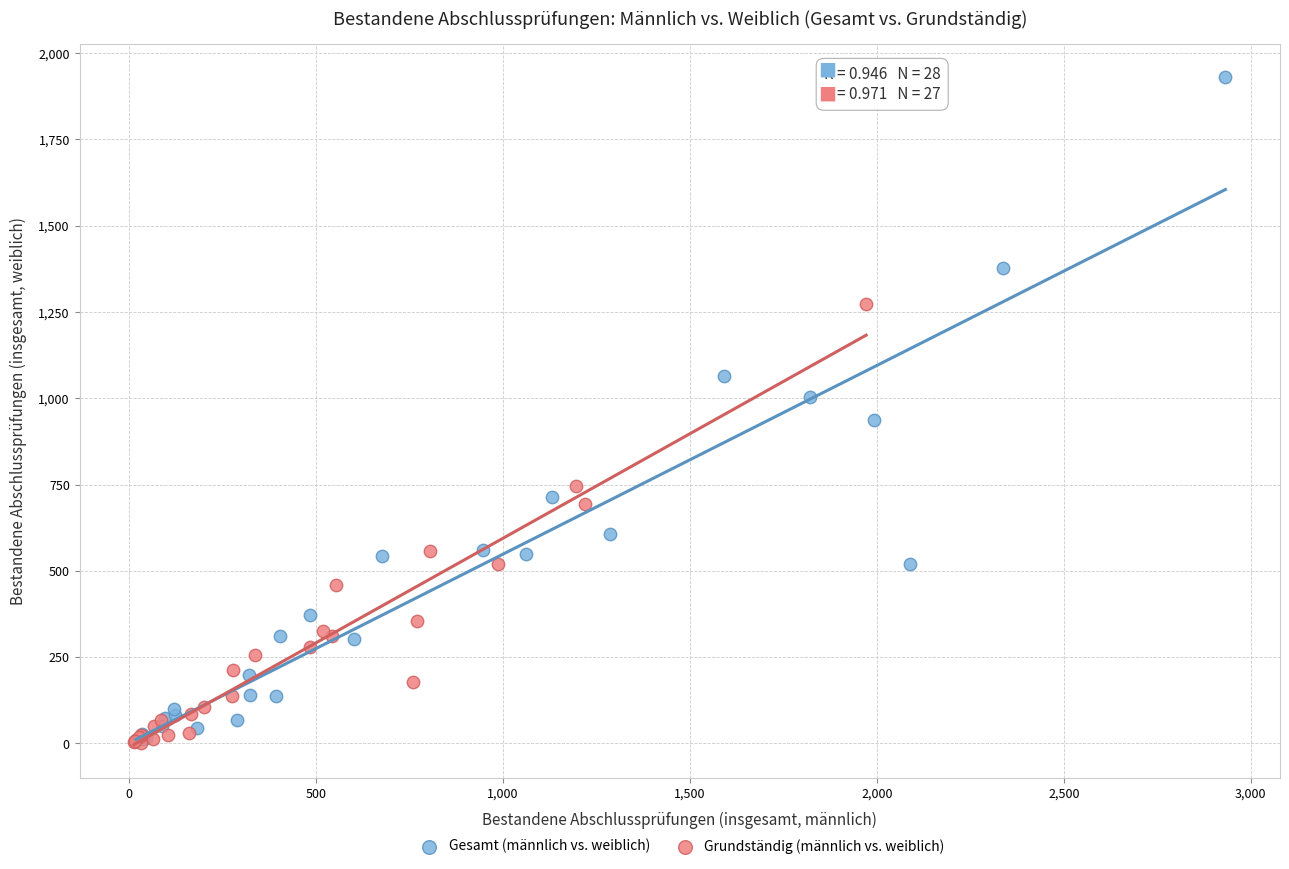

Which series reaches the maximum Y coordinate?

Gesamt (männlich vs. weiblich)